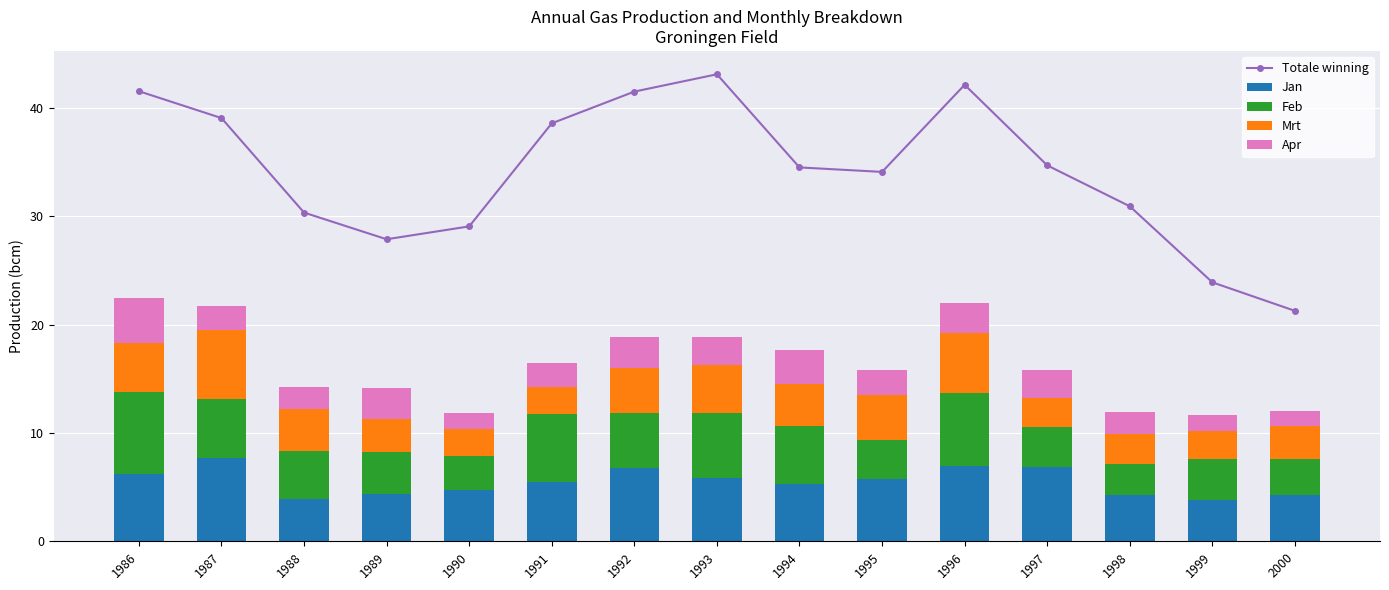

How many categories are shown in the chart?

15